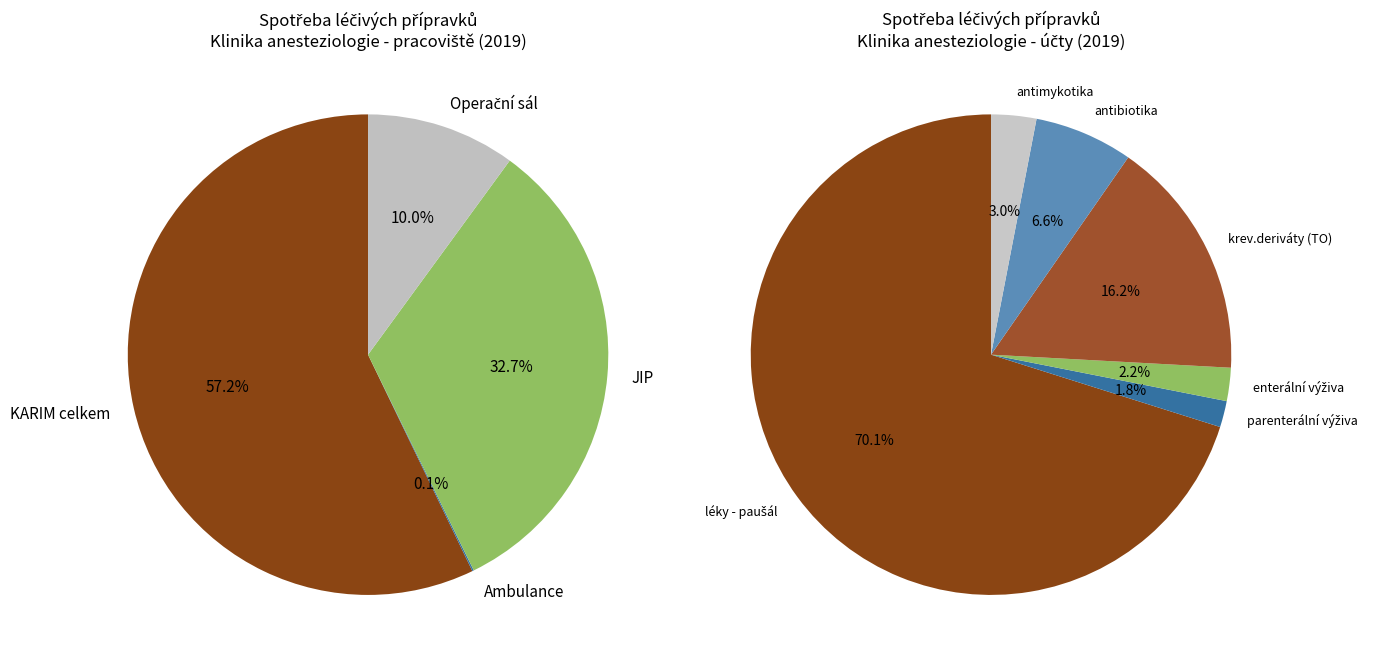

To the nearest percent, what is the average slice percentage?

25%